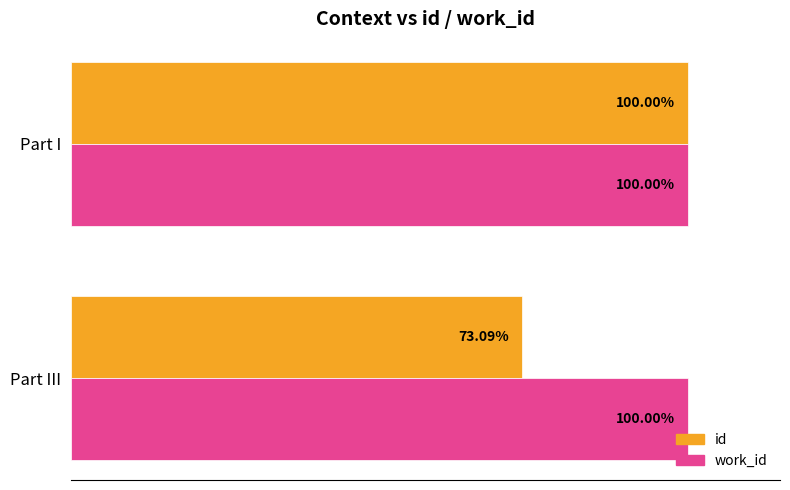

Between Part III and Part I, which series saw the biggest shift?

id